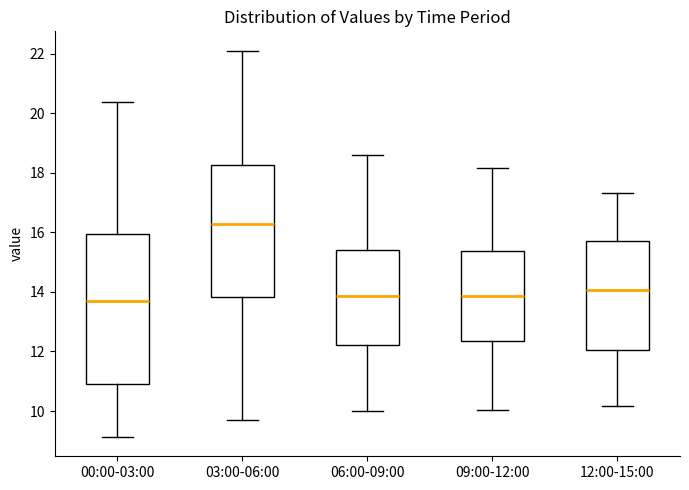

Reading left to right, transcribe this box plot: for each box, give where its median line is, the range the box spans, and where its two whiskers end, as read against the y-axis. The values are not printed on the chart, so give them approximately, as read against the axis.

00:00-03:00: median 13.6, box 11.0 to 16.0, whiskers 9.2 to 20.4
03:00-06:00: median 16.2, box 13.8 to 18.2, whiskers 9.8 to 22.2
06:00-09:00: median 13.8, box 12.2 to 15.4, whiskers 10.0 to 18.6
09:00-12:00: median 13.8, box 12.4 to 15.4, whiskers 10.0 to 18.2
12:00-15:00: median 14.0, box 12.0 to 15.6, whiskers 10.2 to 17.4